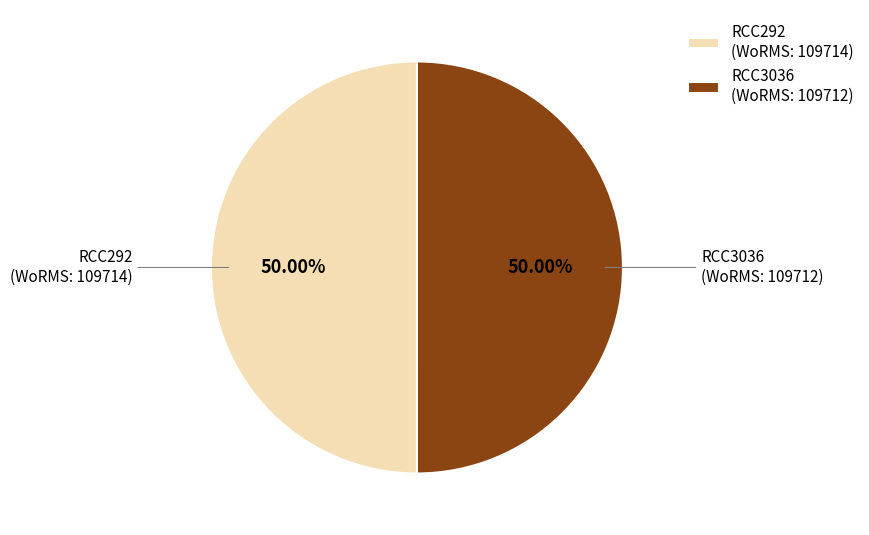

To the nearest percent, what is the average slice percentage?

50%